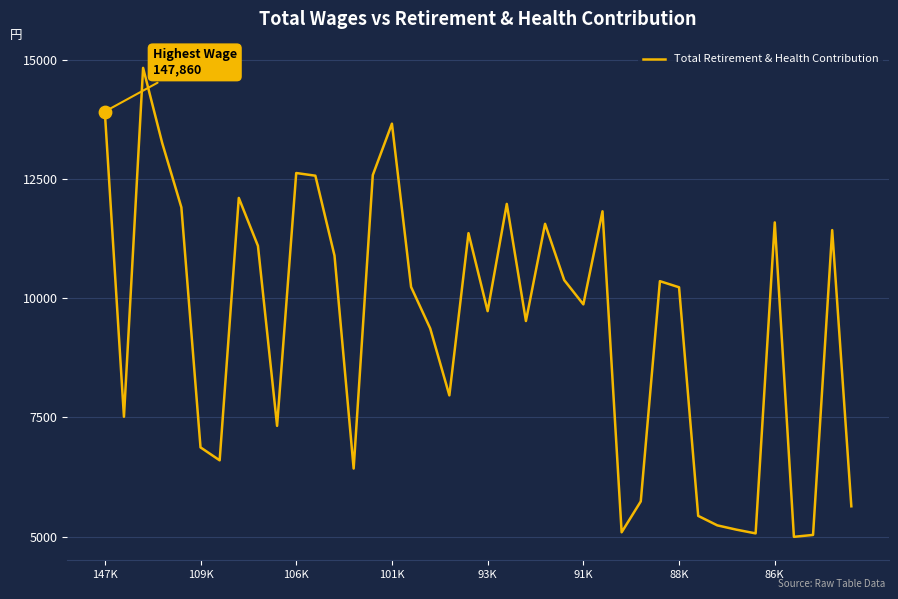

What is the difference between the maximum and minimum values?

9826